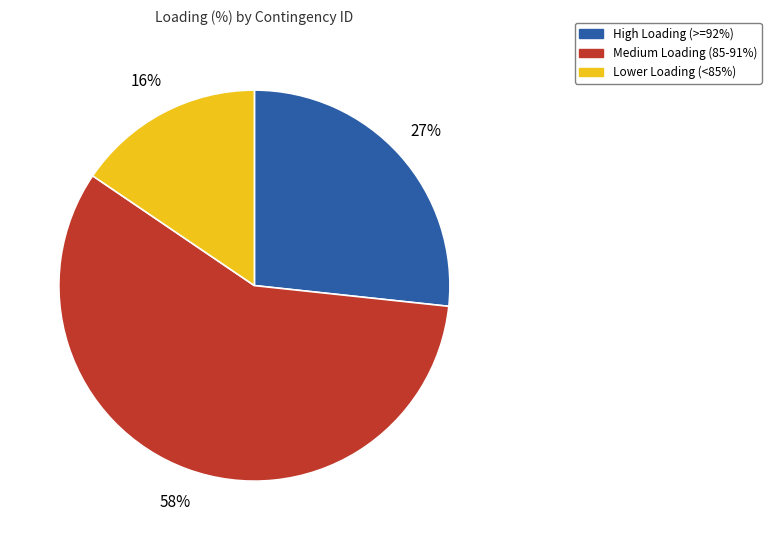

What is the smallest slice in the pie chart?

Lower Loading (<85%)